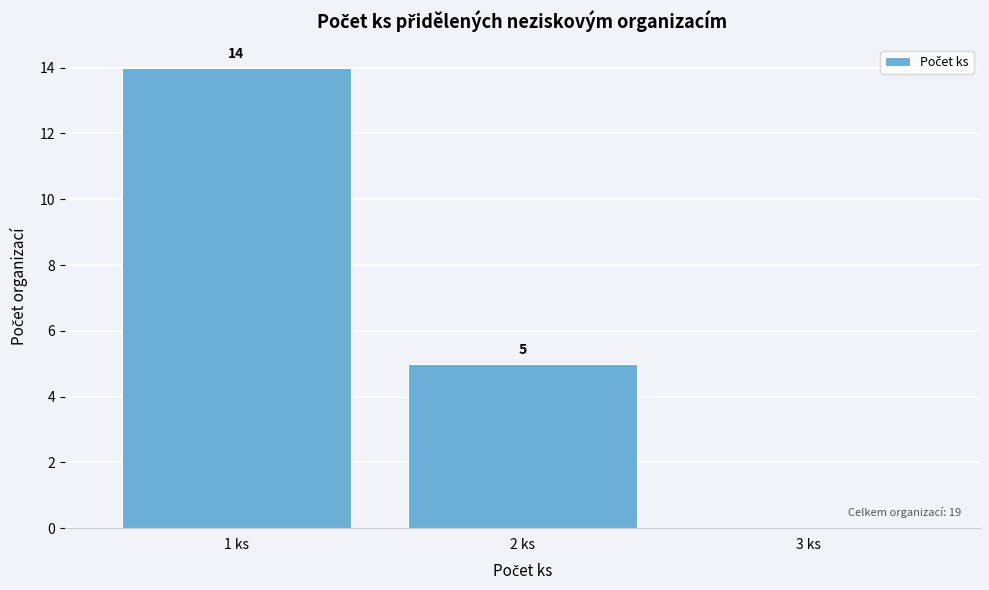

Over which range of the x-axis is the bar tallest?

0.5 to 1.5